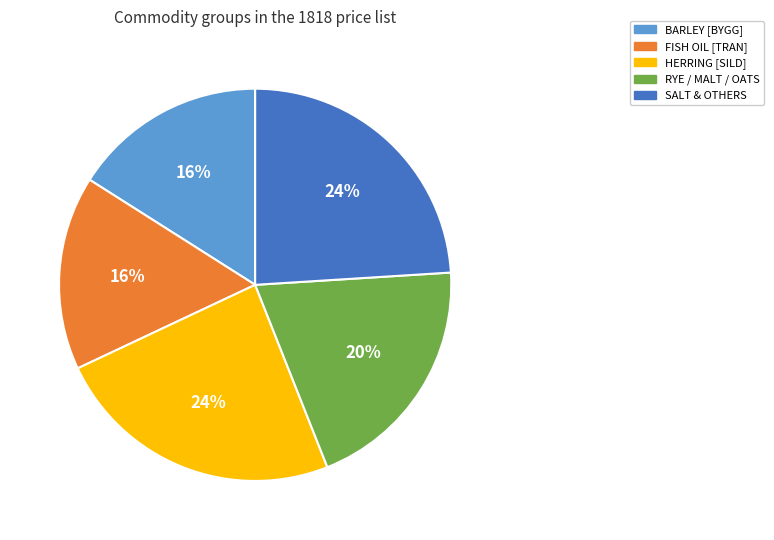

To the nearest percent, what is the difference between the largest and smallest slice percentages?

8%